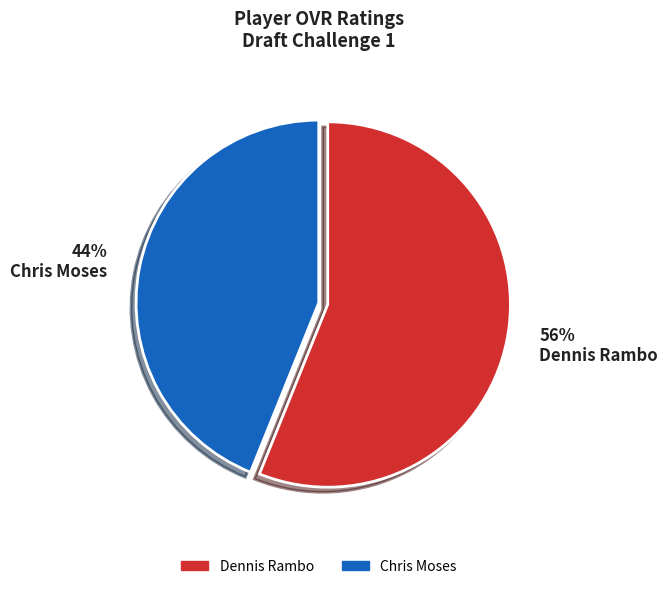

Is it true that 44% Chris Moses is 44% of the pie?

True